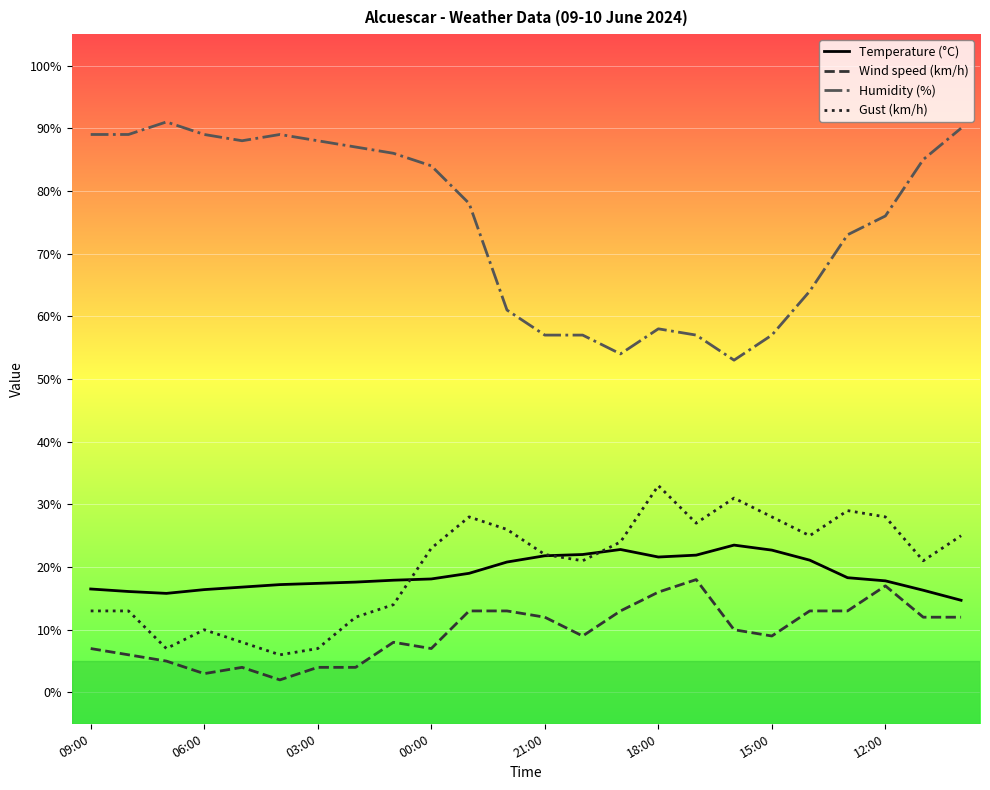

Which series has the widest spread of values?

Humidity (%)